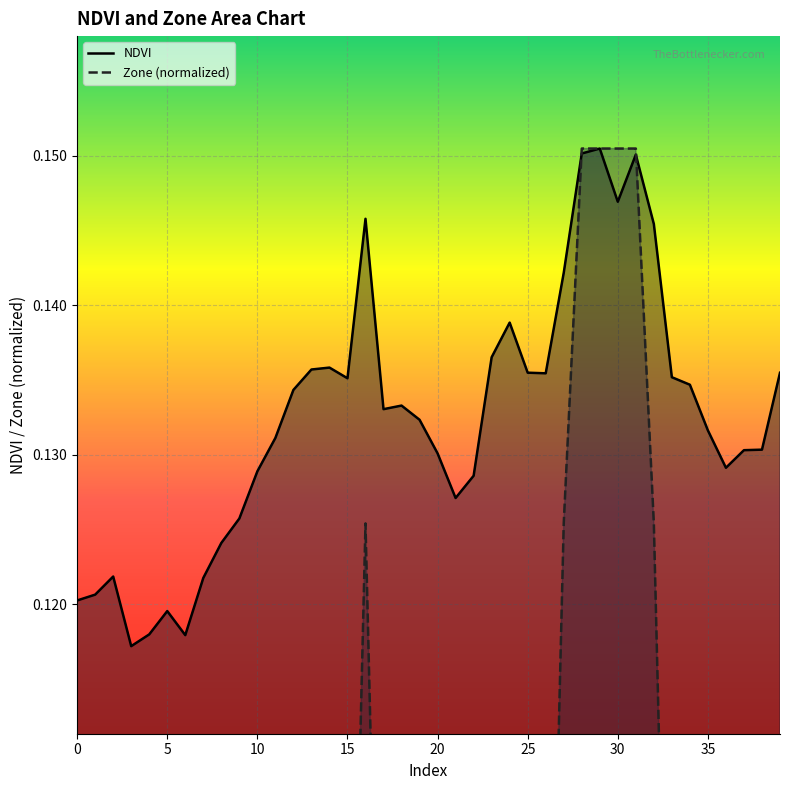

What are all the series names shown in the legend?

NDVI, Zone (normalized)